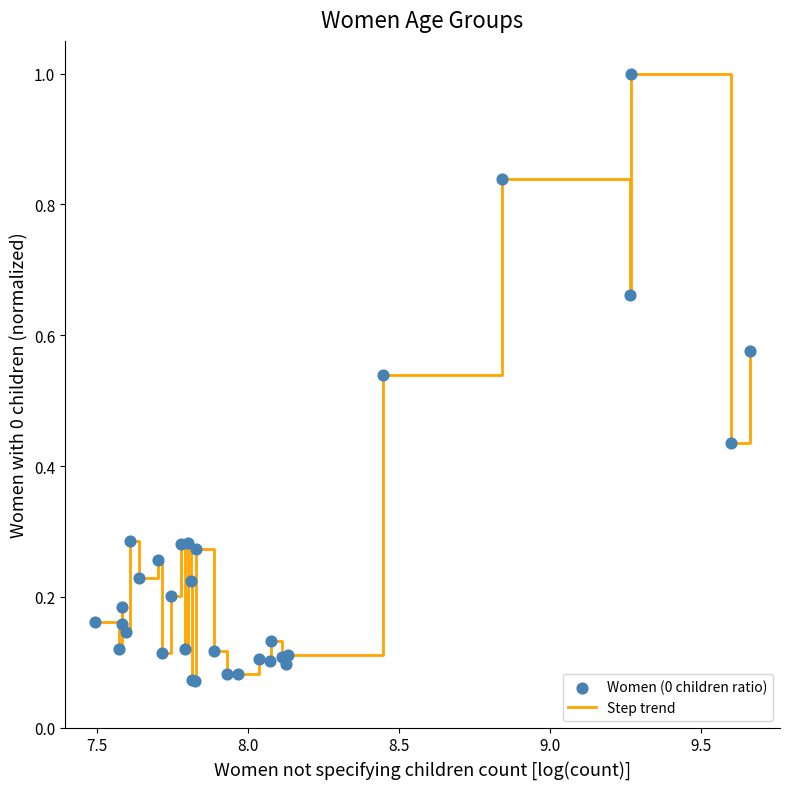

What is the greatest value displayed?

1.0